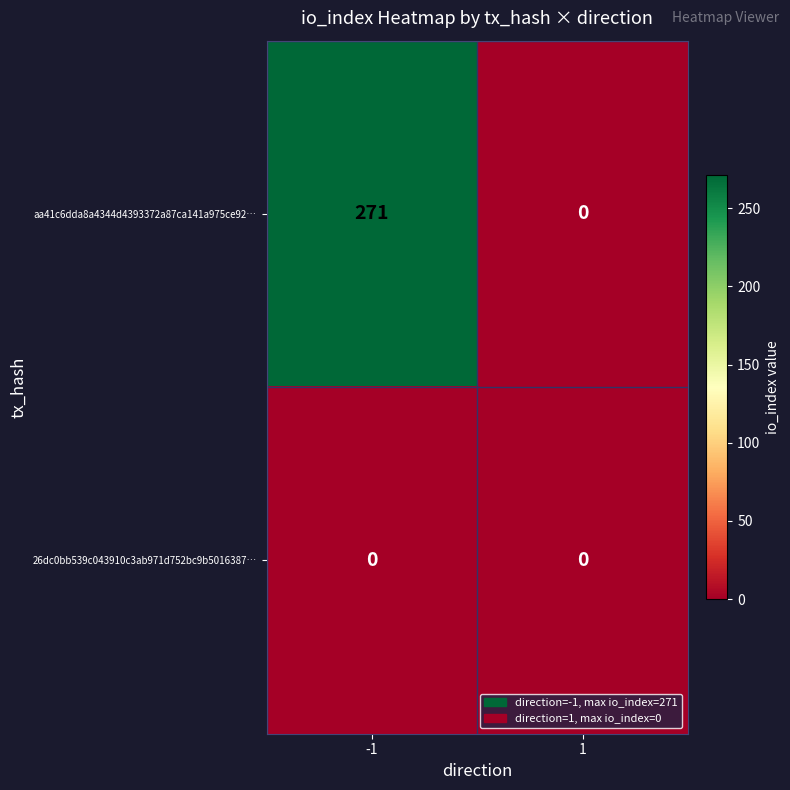

At how many categories does at least one series exceed 103?

1